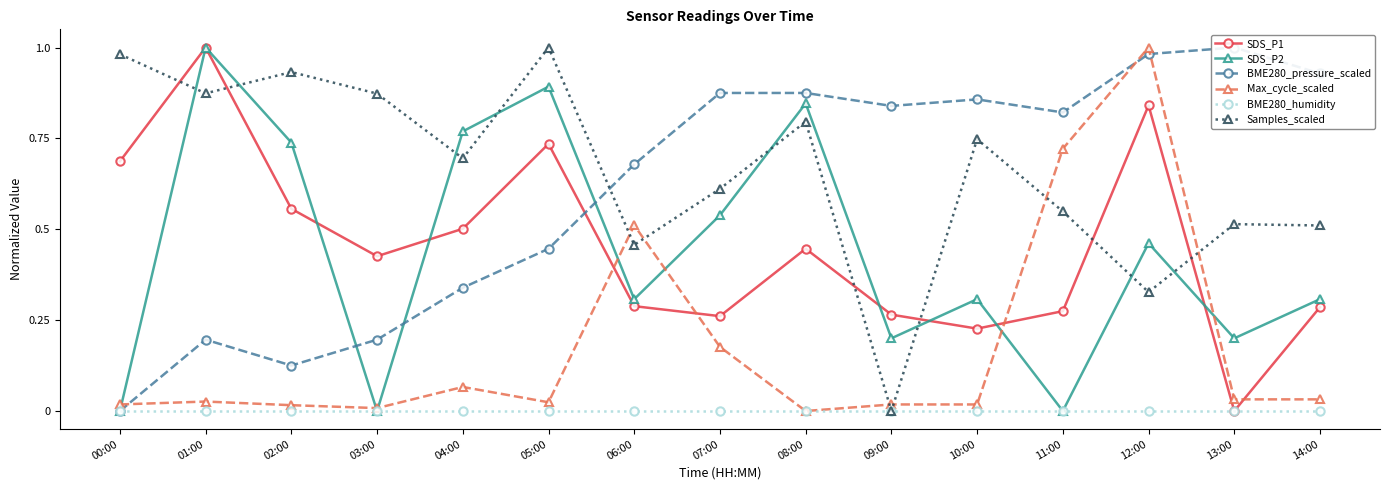

How many data points in SDS_P1 are above 0?

14